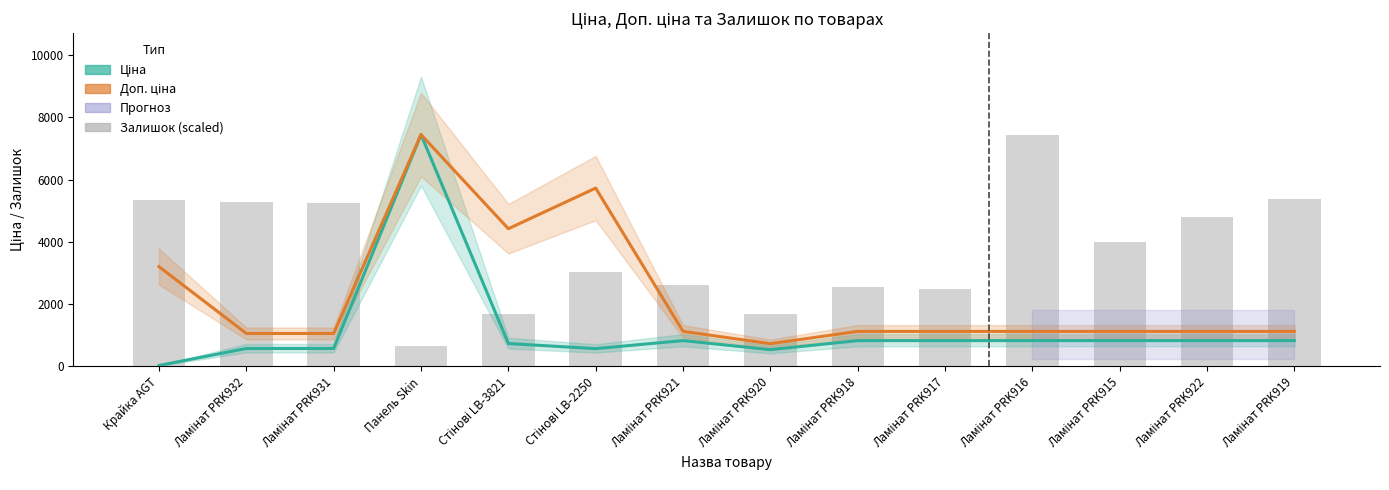

Reading left to right, list all the values displayed in this chart.

Ціна: 32.0	578.1	578.1	7444.6	737.2	572.7	831.5	540.5	831.5	831.5	831.5	831.5	831.5	831.5
Доп. ціна: 3205.0	1060.0	1060.0	7444.6	4423.0	5727.0	1126.7	732.0	1126.7	1126.7	1126.7	1126.7	1126.7	1126.7
Залишок (scaled): 5338.8	5294.3	5234.9	652.5	1675.8	3025.3	2624.9	1690.6	2565.6	2476.6	7444.6	3989.2	4790.1	5368.4